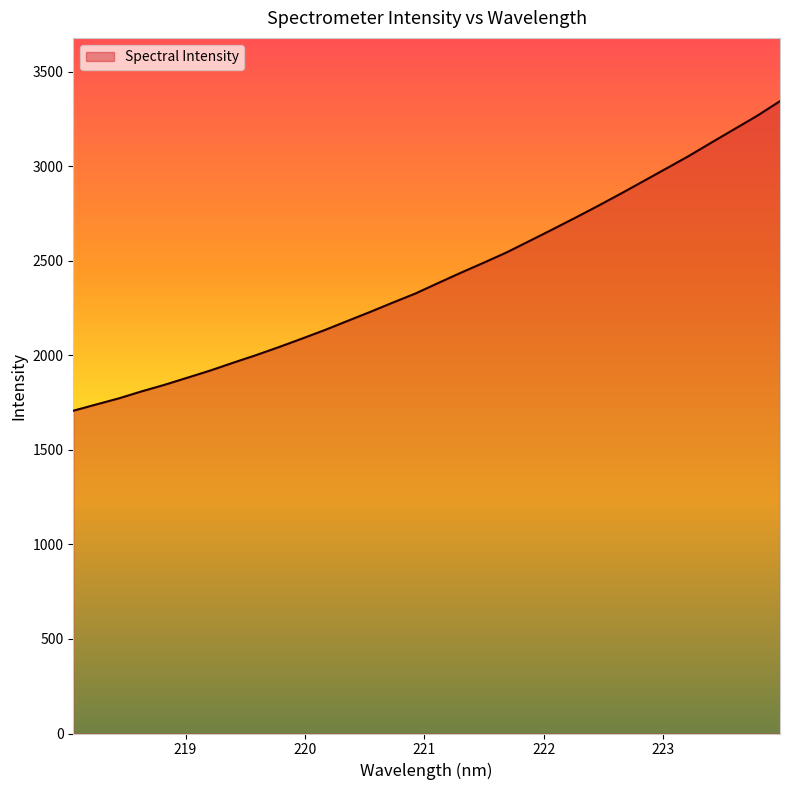

What is the minimum value shown in the chart?

1706.9